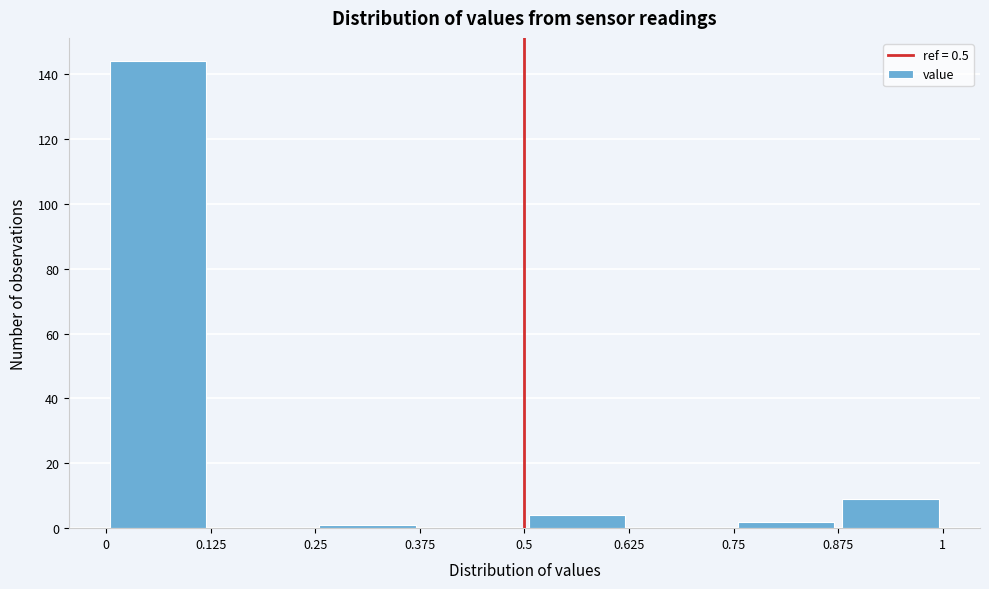

Over which range of the x-axis is the bar tallest?

0 to 0.125